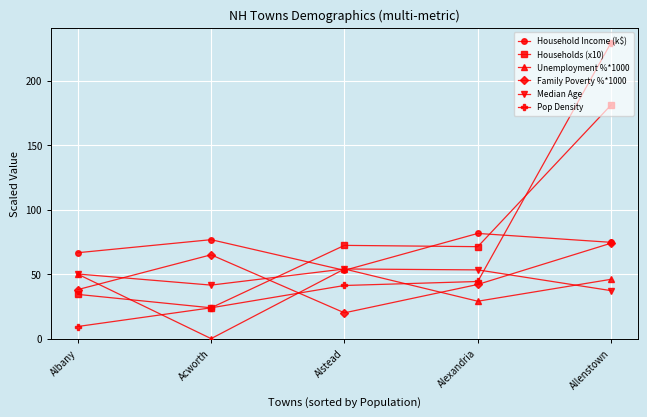

What is the difference between the Family Poverty %*1000 values at Acworth and Alstead?

45.0